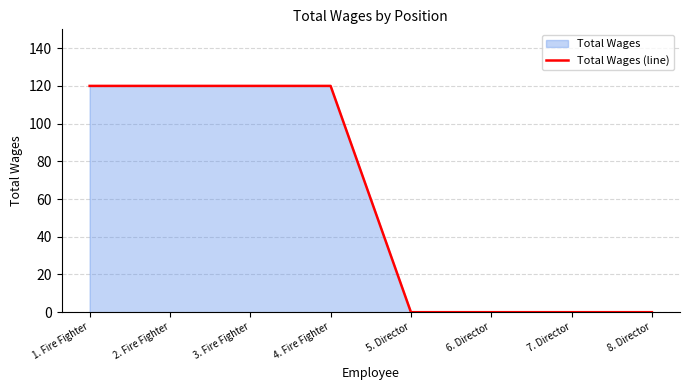

How many values are between 0 and 120?

8